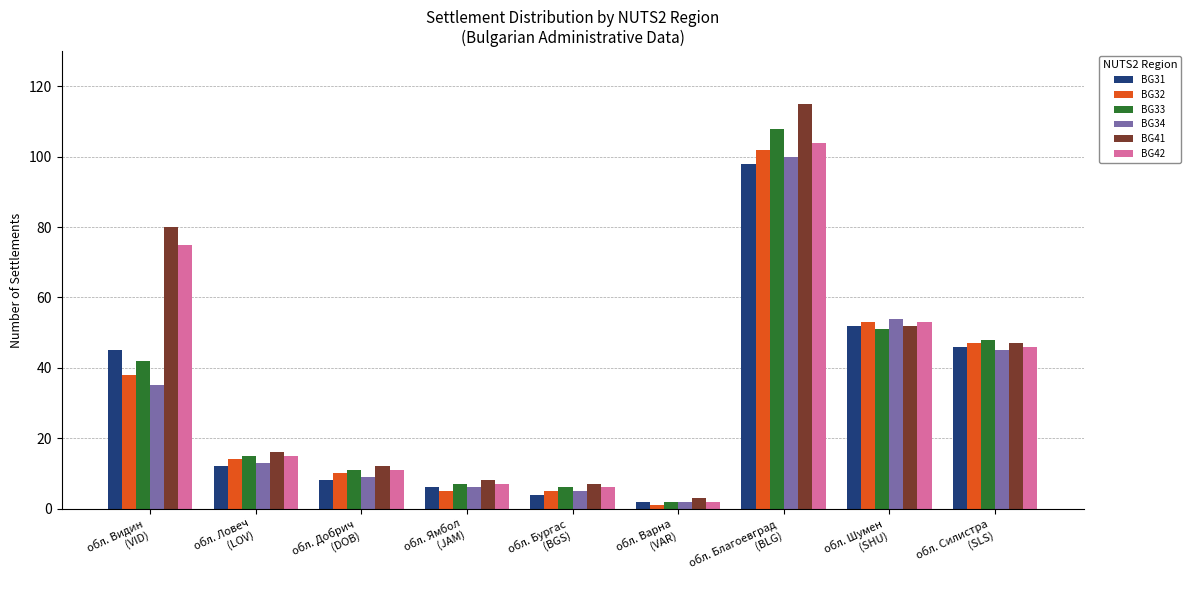

Where is BG42 nearest to the value 53?

обл. Шумен
(SHU)